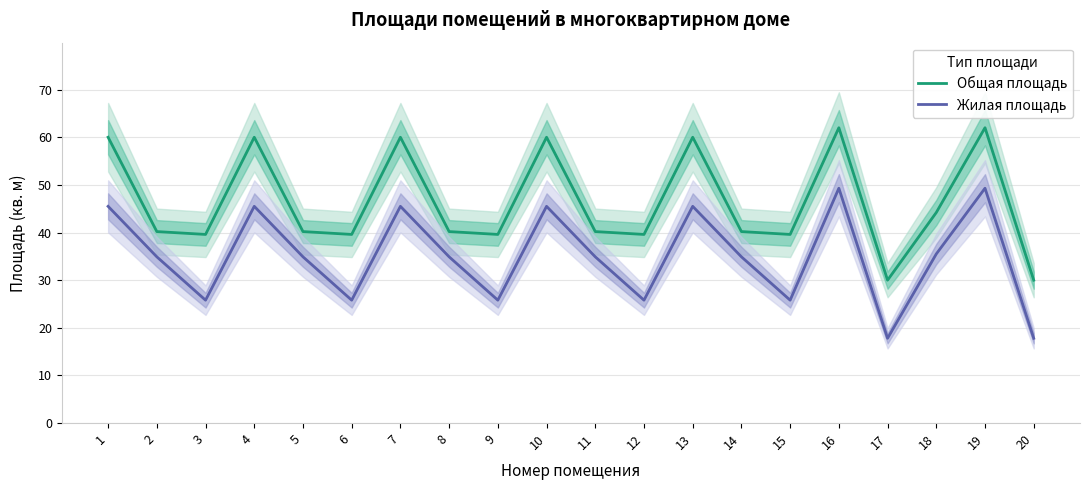

List the series in order of their overall mean, lowest first.

Жилая площадь, Общая площадь